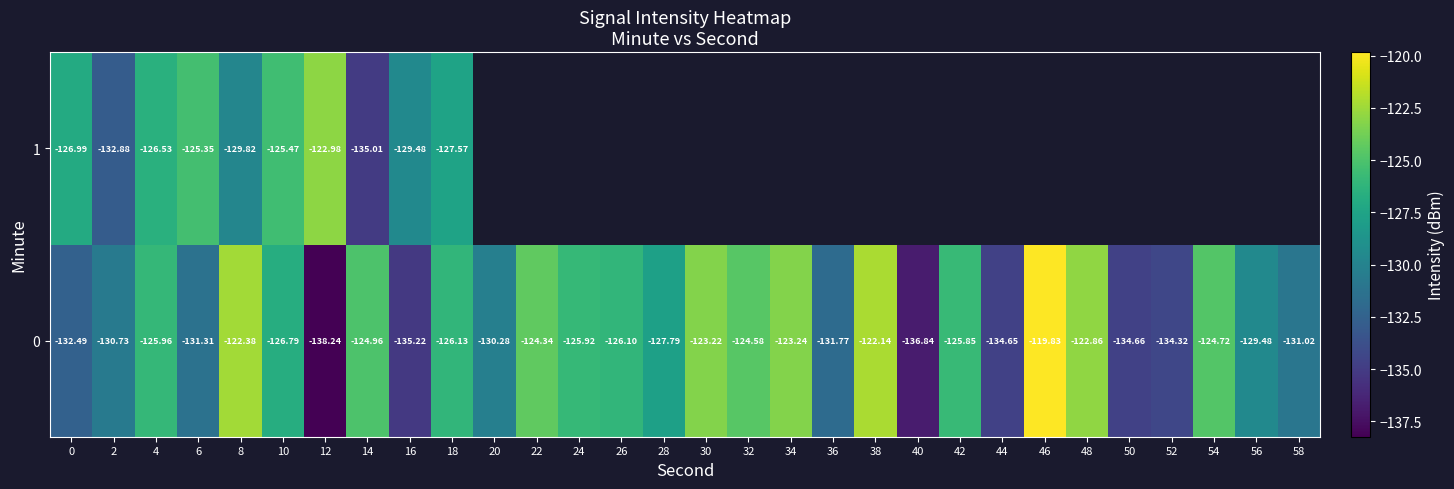

Is the value of 0 at 42 greater than the value of 1 at 0?

Yes